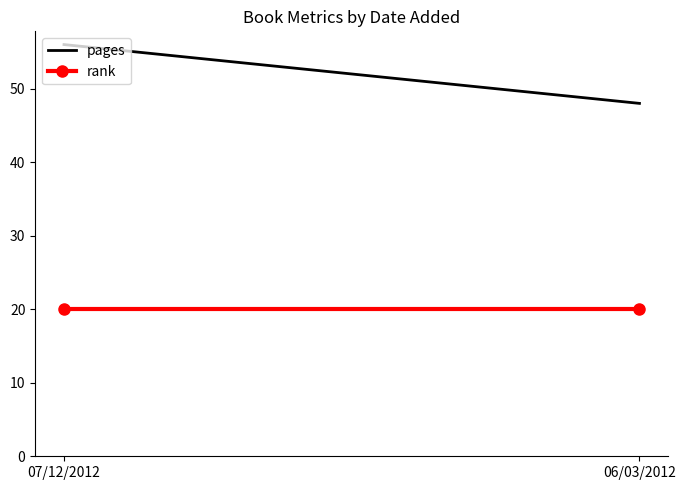

Which category has the highest value in the rank series?

07/12/2012